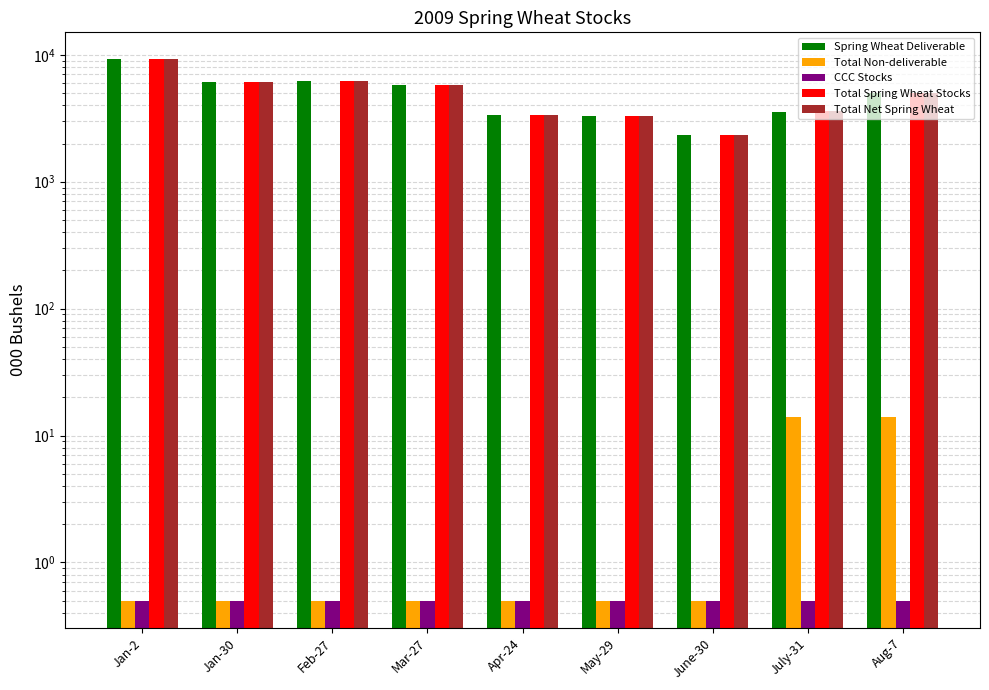

Is it true that Total Spring Wheat Stocks equals 8146.3 at Jan-30?

False